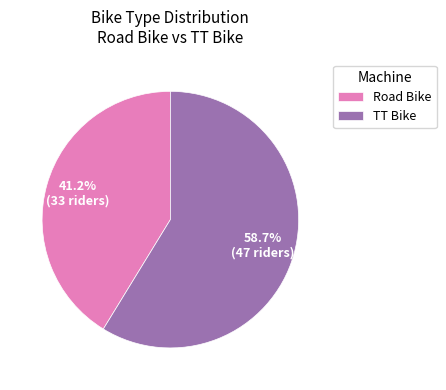

How many segments does this pie chart have?

2